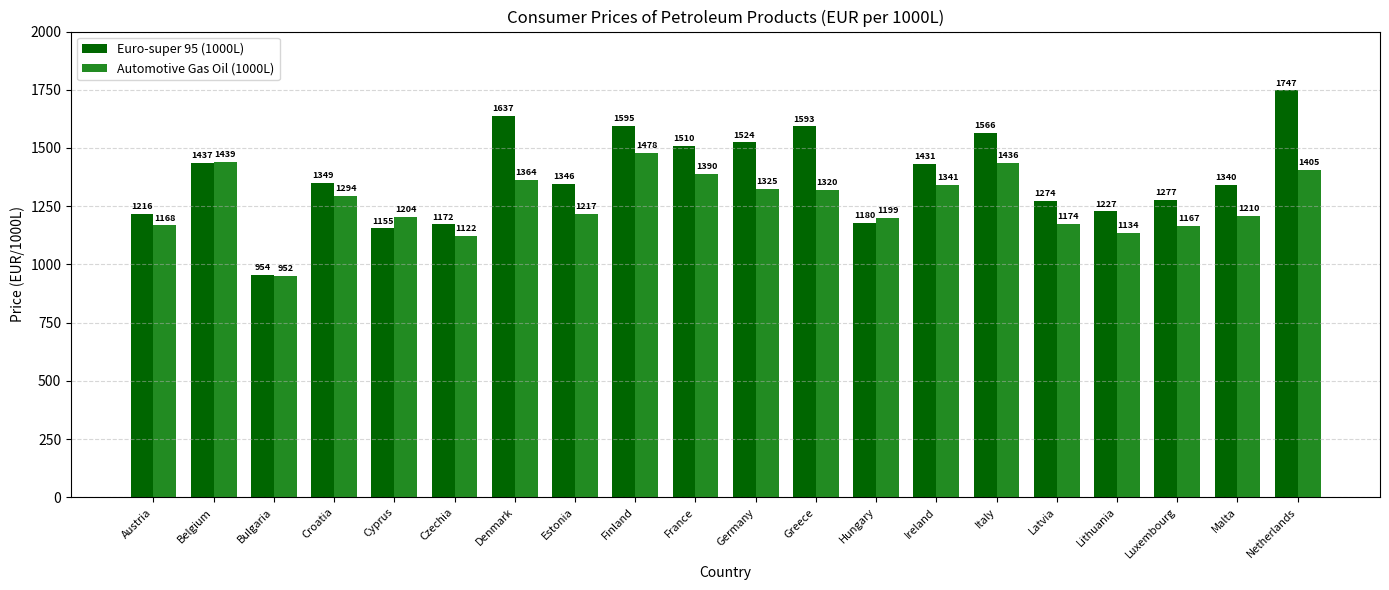

Is the value of Automotive Gas Oil (1000L) at Latvia greater than the value of Euro-super 95 (1000L) at Belgium?

No